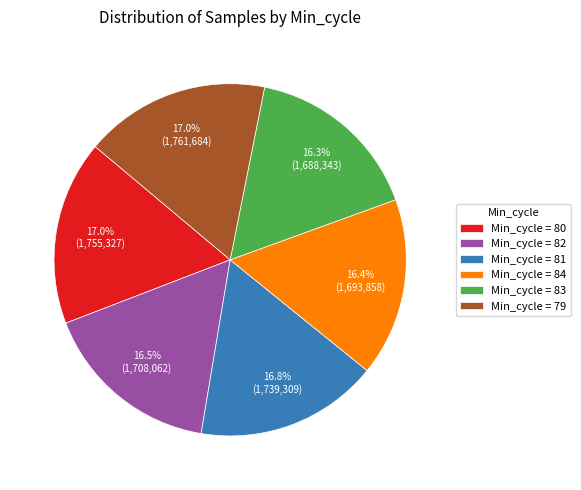

What percentage is NOT represented by Min_cycle = 81?

83.2%